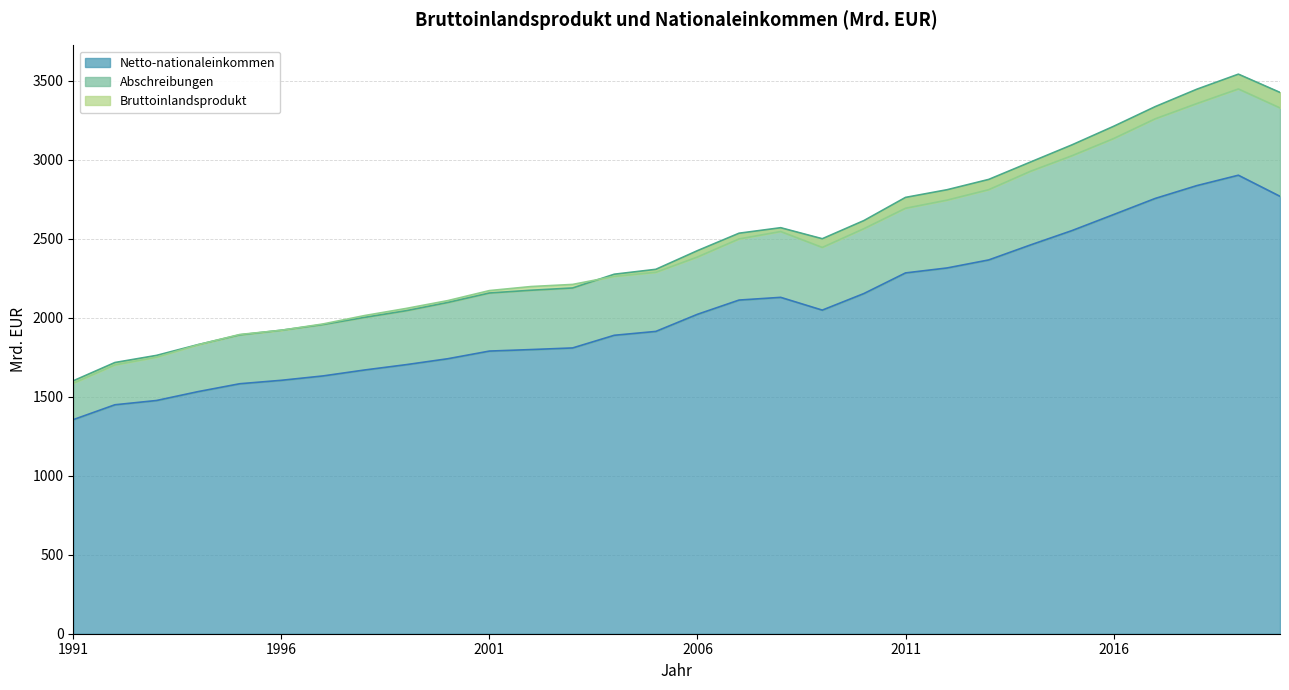

Rank the series at 2019 from lowest to highest value.

Netto-nationaleinkommen, Bruttoinlandsprodukt, Abschreibungen